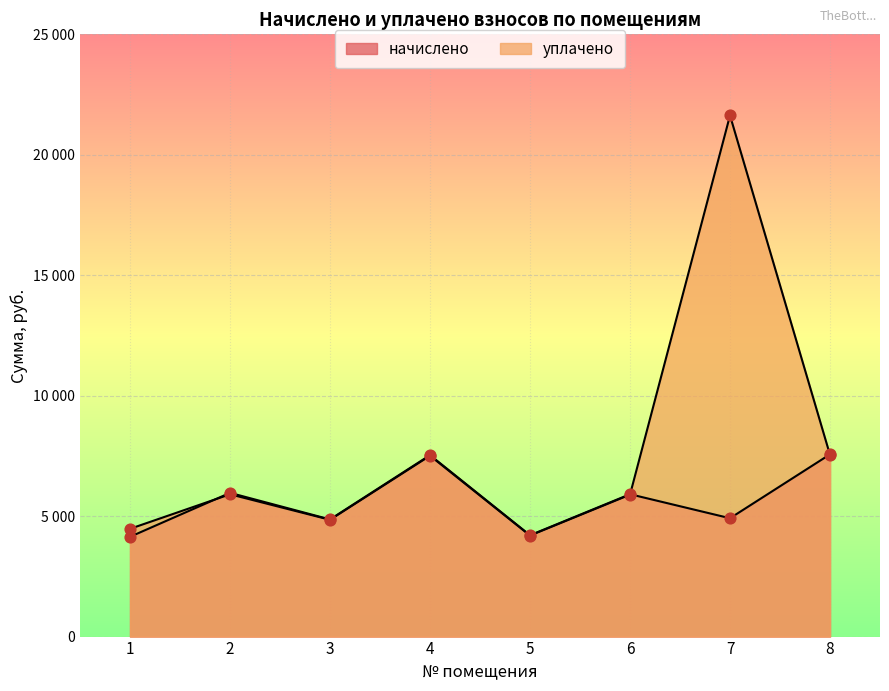

At which category is the sum across all series the highest?

7